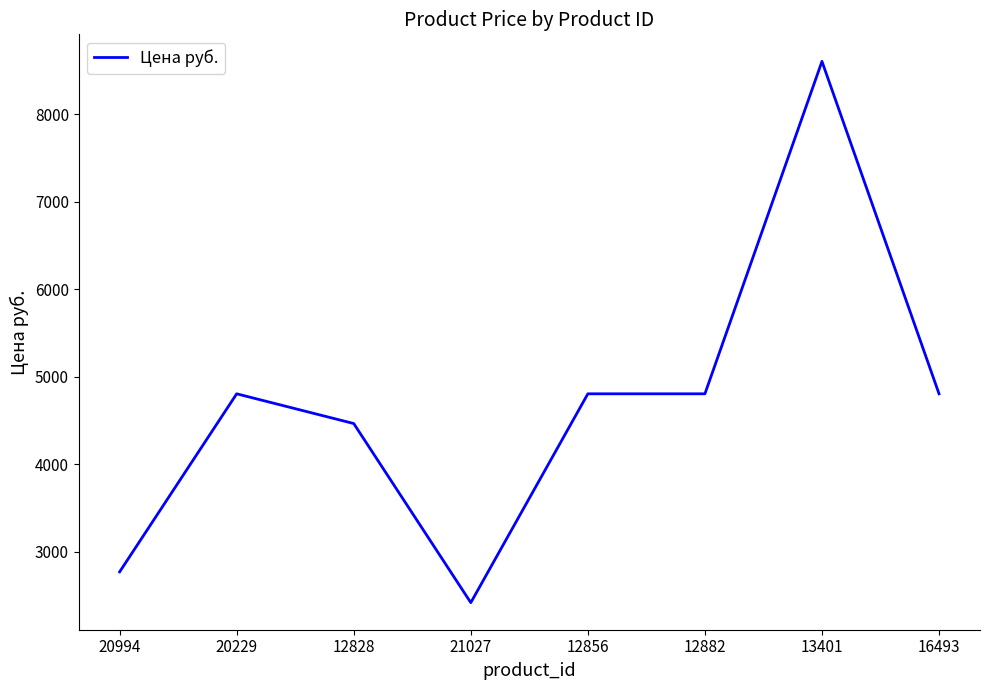

What is the maximum value shown in the chart?

8605.6